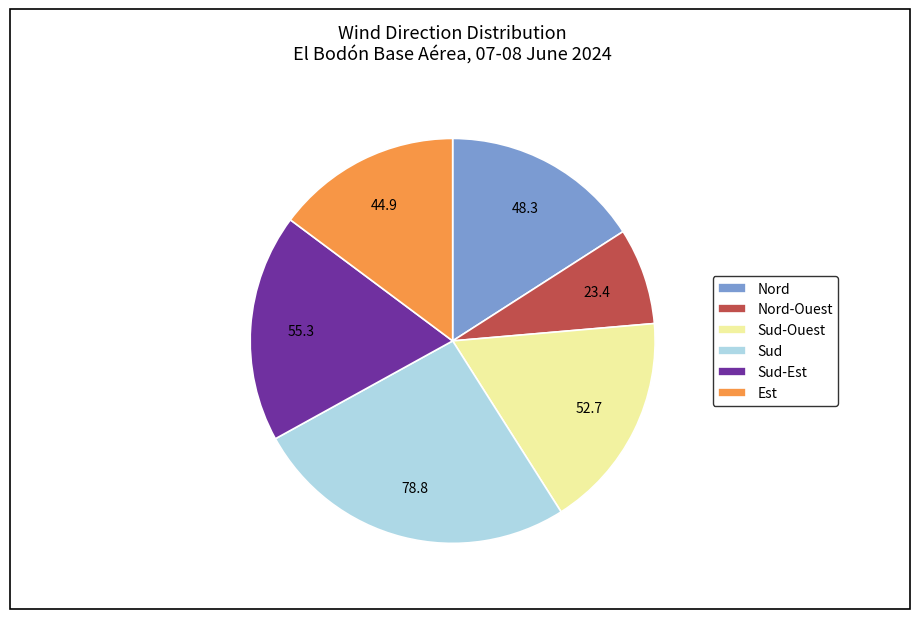

Which category has the biggest portion of the pie?

Sud